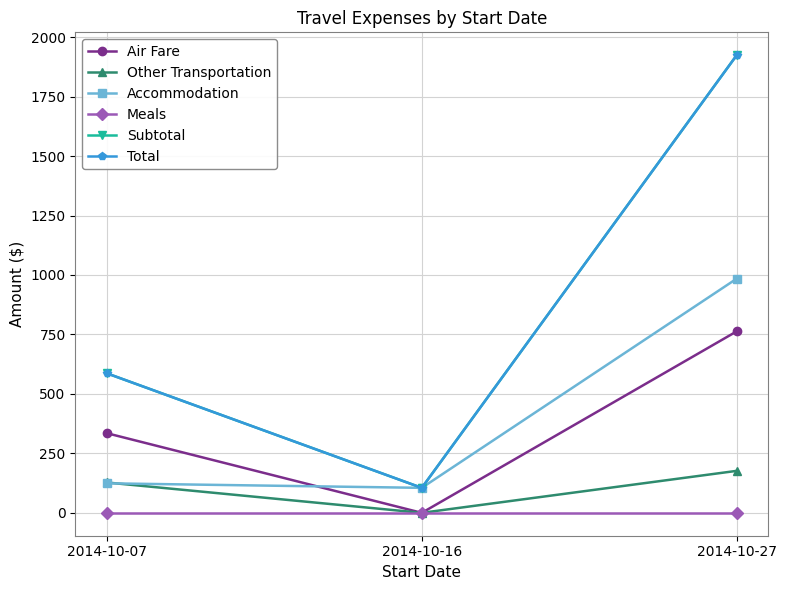

The value of Total at 2014-10-27 is 1924.0. True or false?

True